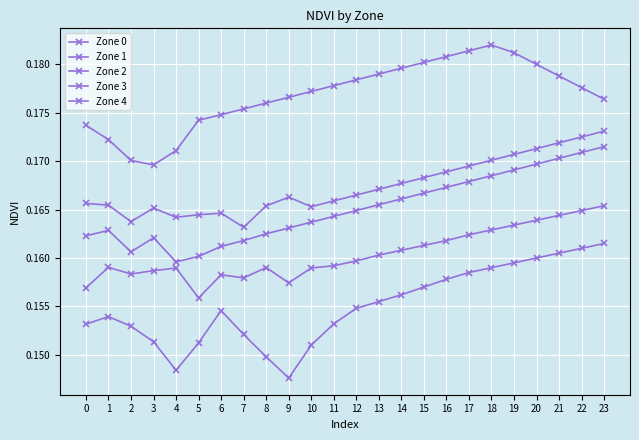

What is the sum of the Zone 0 values at 8 and 16?

0.3